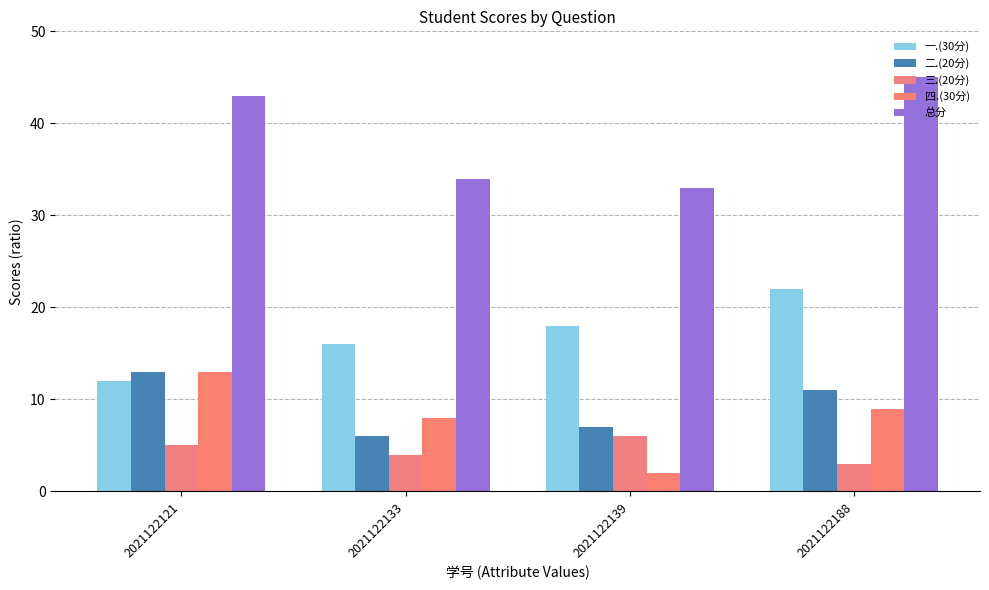

At how many categories does at least one series exceed 37?

2